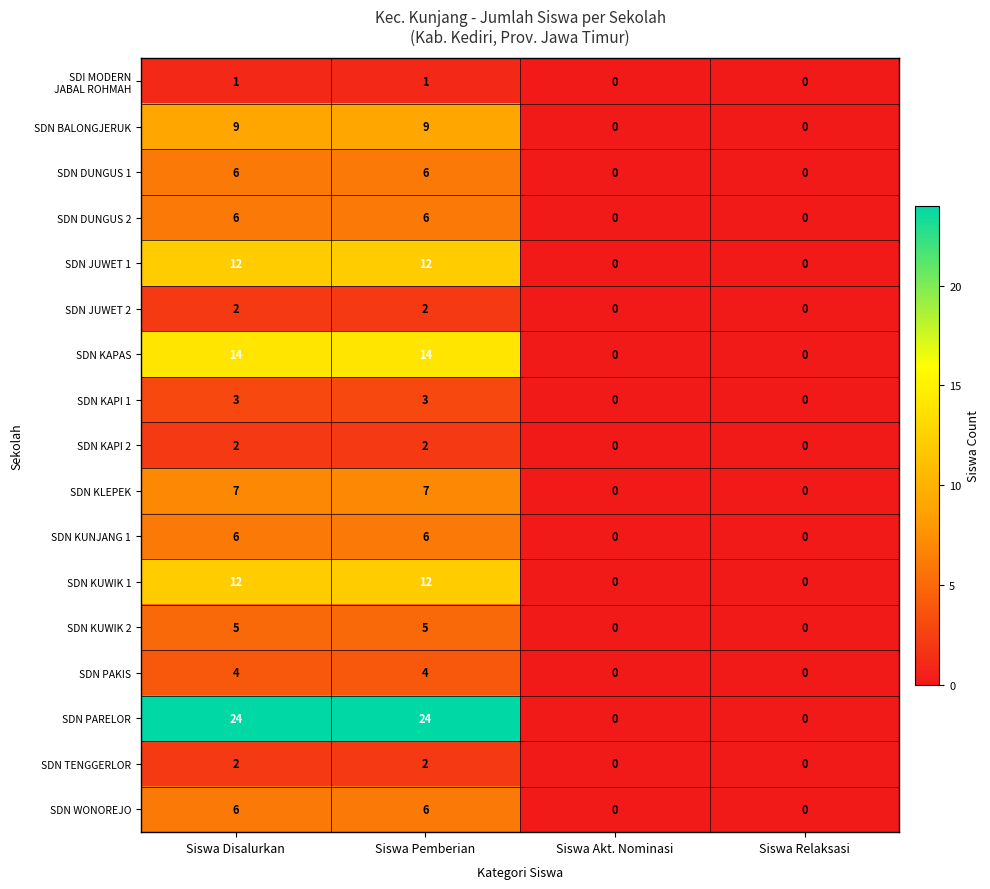

Count the SDN DUNGUS 1 values in the range 0 to 6.

4